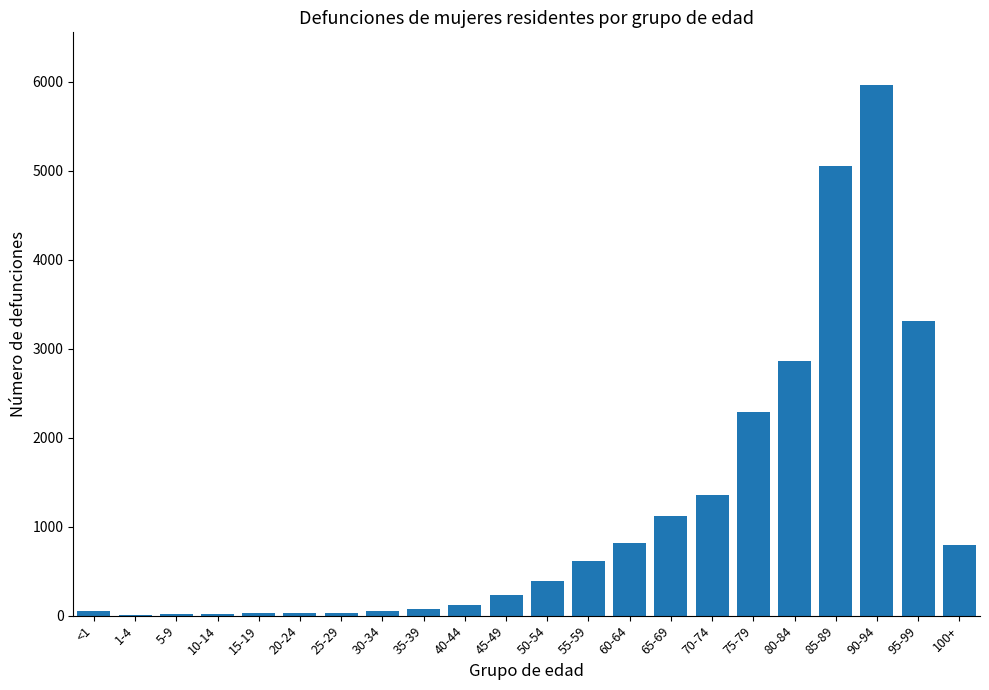

The value at 90-94 is 3693. True or false?

False